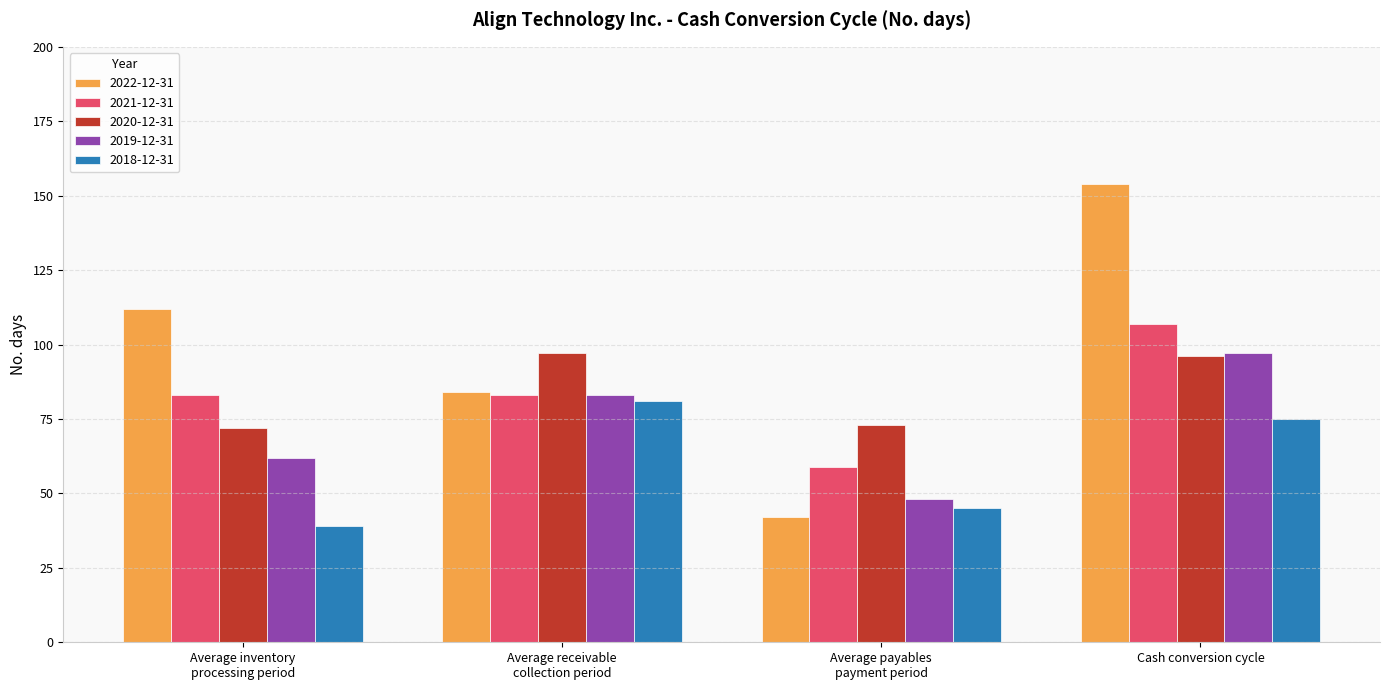

How many bars are there in total?

20